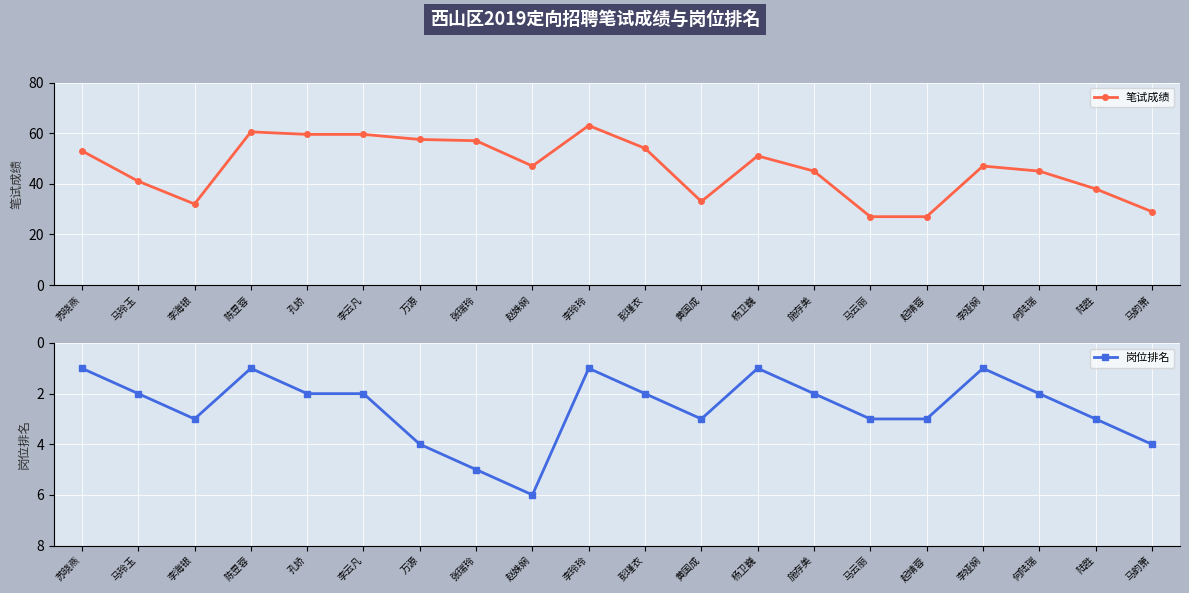

In 岗位排名, how many points are higher than both neighbors (excluding endpoints)?

3